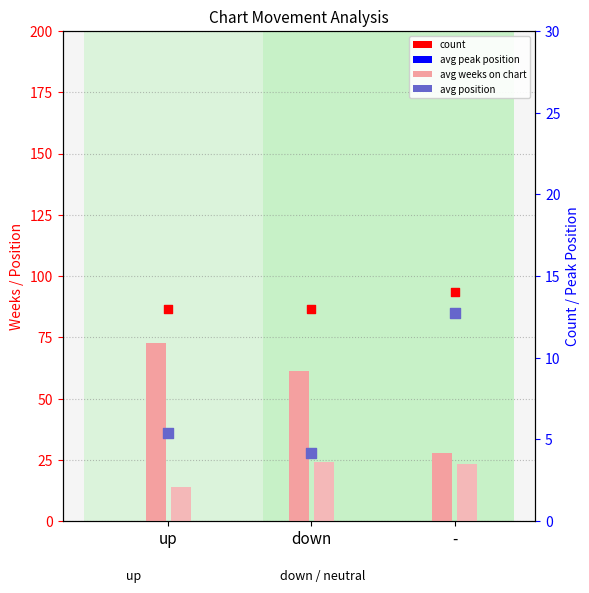

Which series has the largest total across all categories?

avg weeks on chart